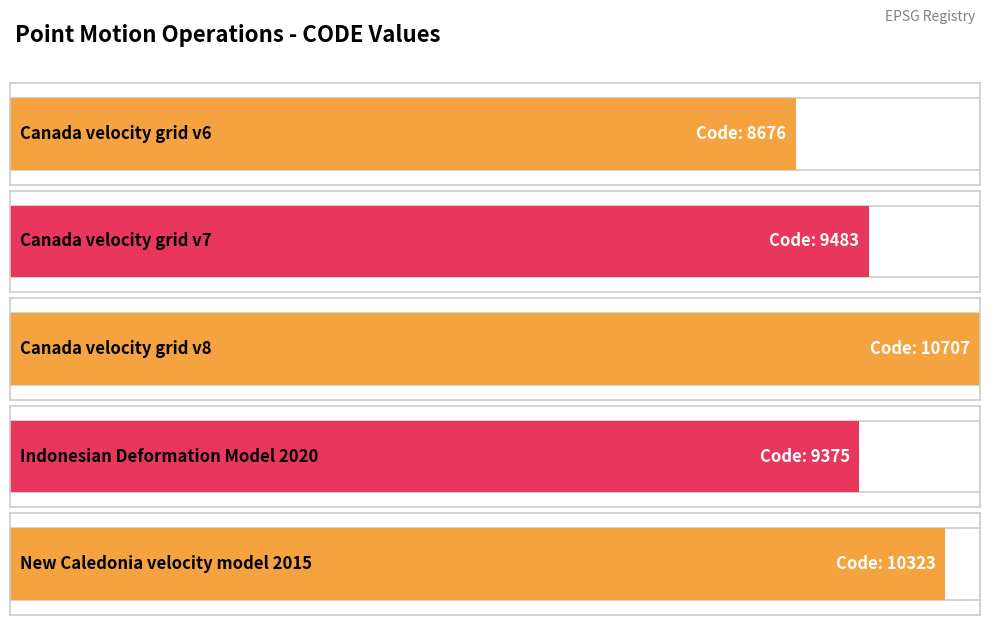

Is it true that the value at Canada velocity grid v6 is 12379?

False